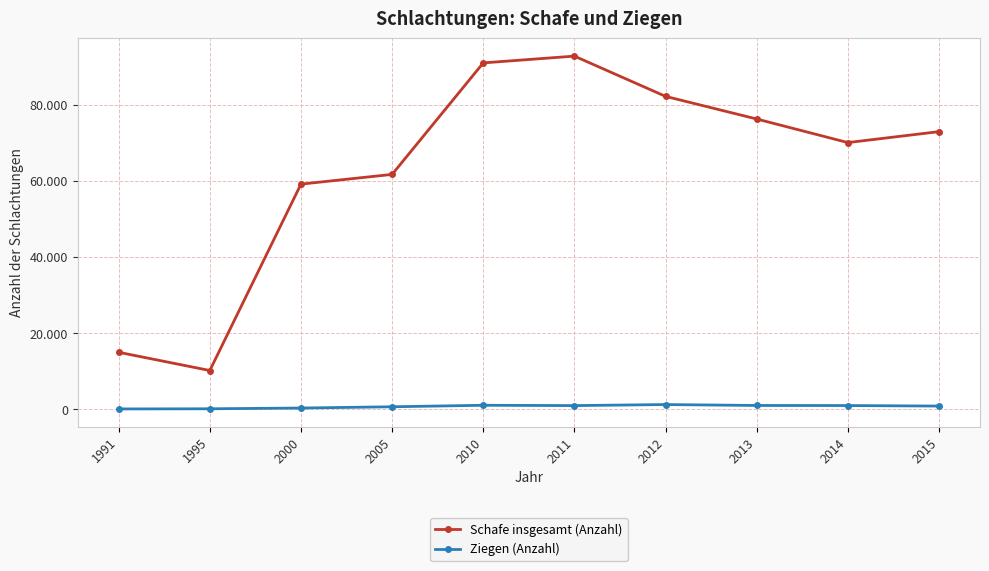

Is this an area chart (filled region under the line)?

No